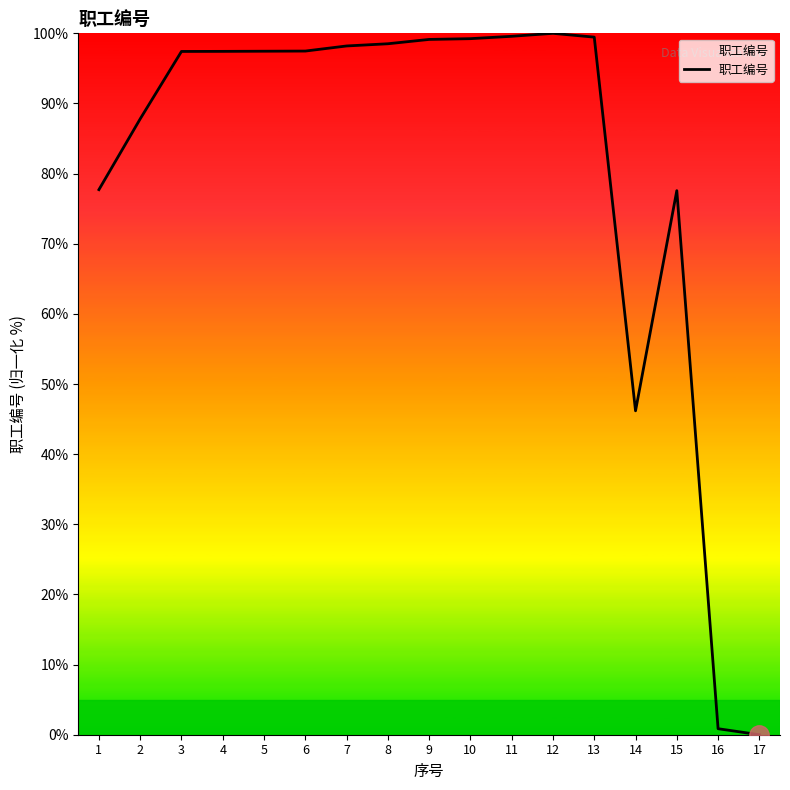

What is the change in value from 2 to 11?

+11.8